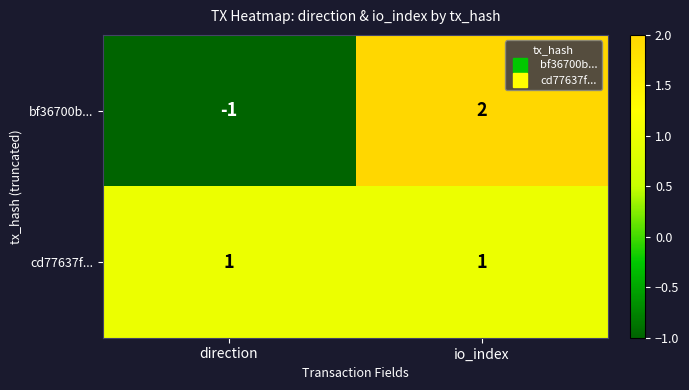

Reading left to right, extract all data points from this chart.

bf36700b...: direction=-1	io_index=2
cd77637f...: direction=1	io_index=1